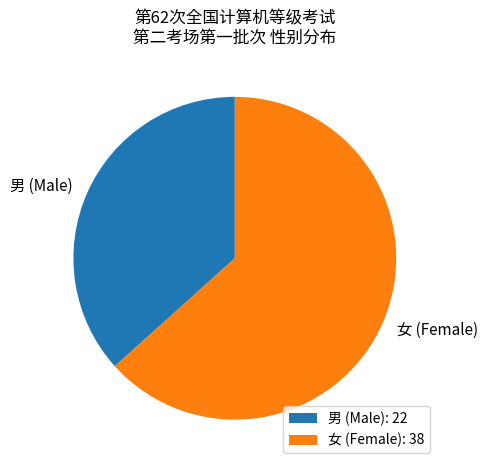

The 女 slice represents 63% of the pie. True or false?

True